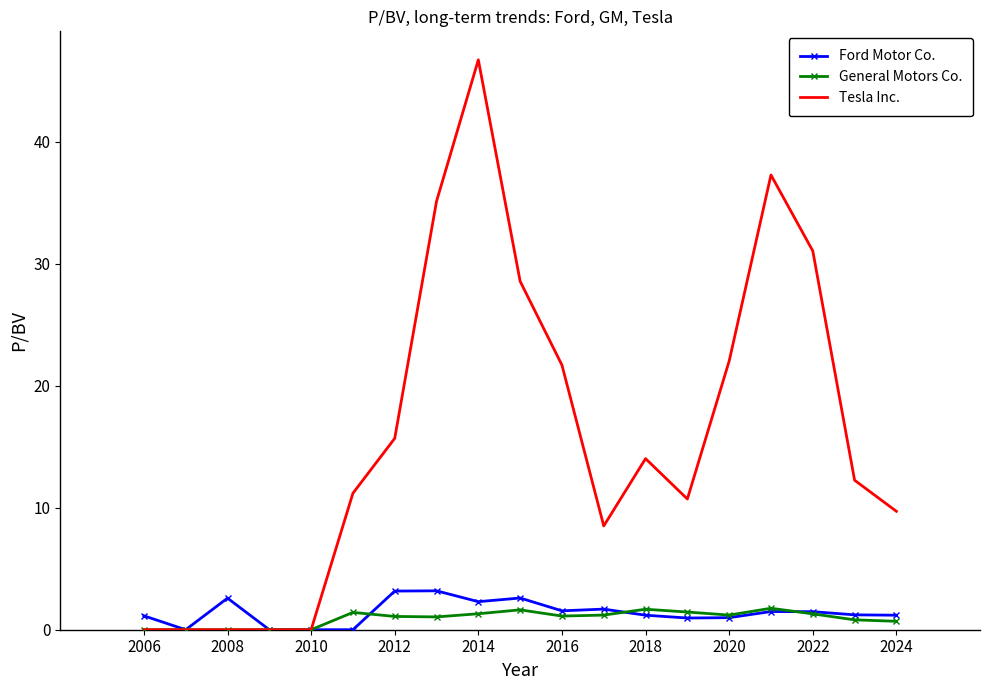

What is the maximum value shown in the chart?

46.7